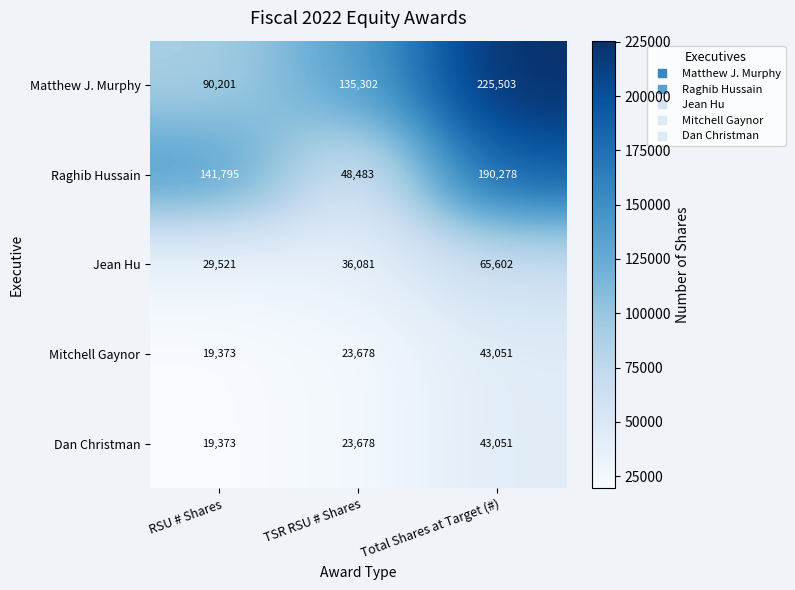

What is the difference between the maximum and minimum values in the Matthew J. Murphy series?

135302